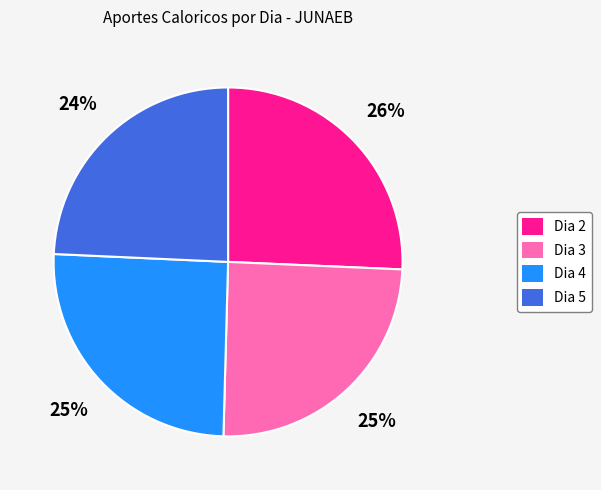

Count the number of slices in the pie.

4